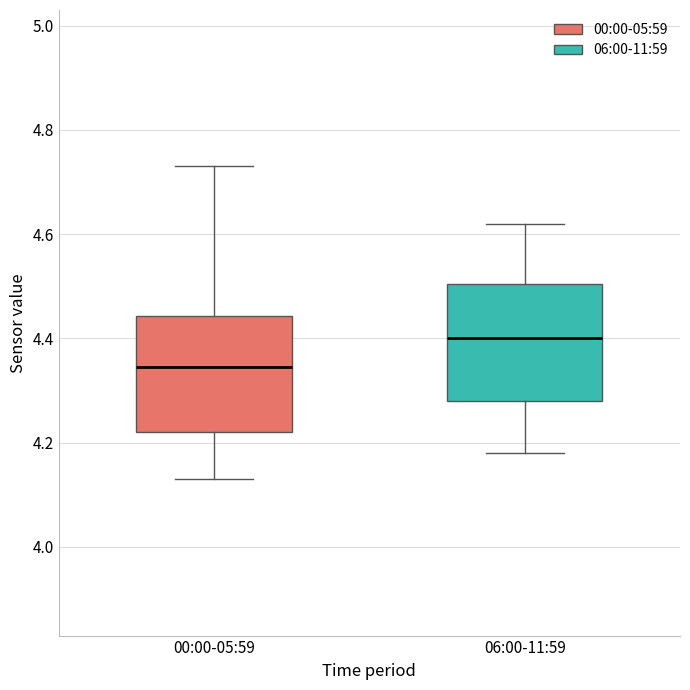

Where does the median line of the box for 06:00-11:59 sit on the y-axis? The values are not printed on the chart, so give them approximately, as read against the axis.

4.40